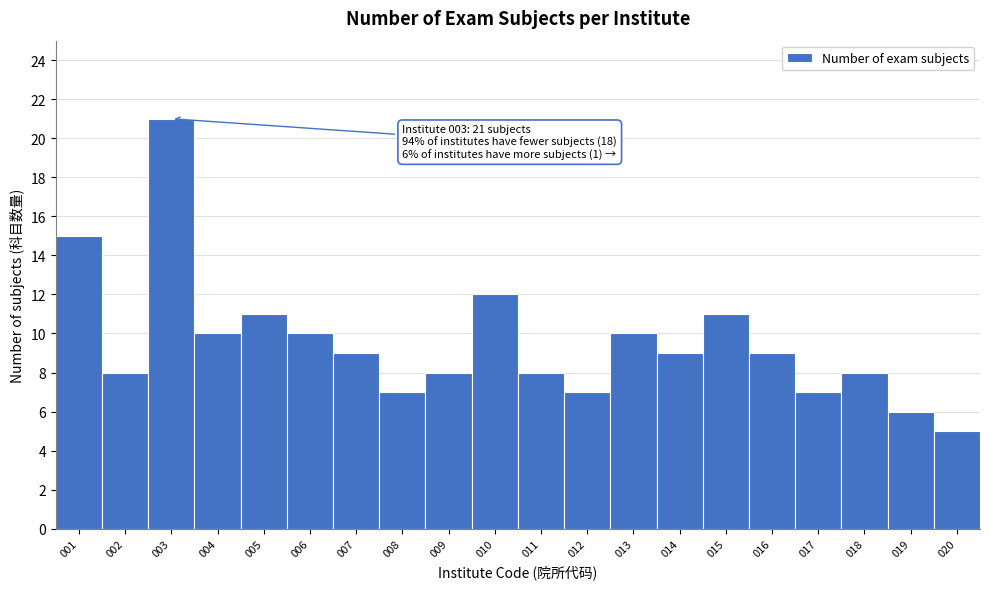

Over which range of the x-axis is the bar tallest?

2.5 to 3.5